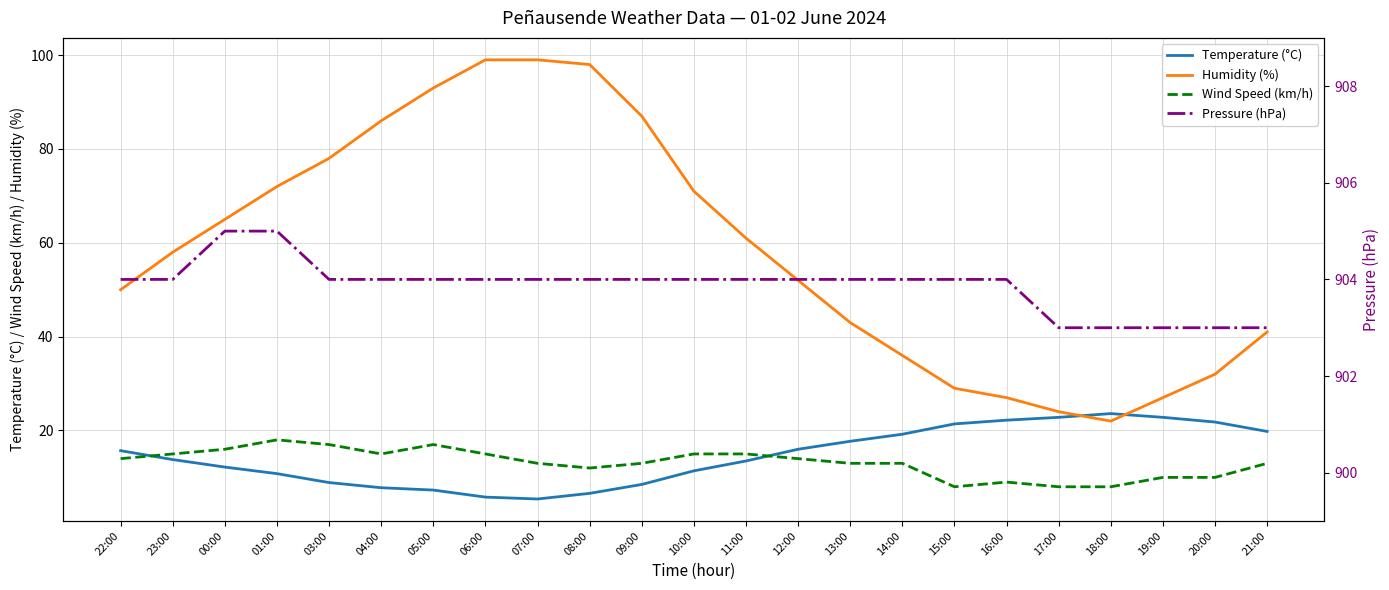

Reading left to right, list all the values displayed in this chart.

Temperature (°C): 15.7	13.8	12.2	10.8	8.9	7.8	7.3	5.8	5.4	6.6	8.5	11.4	13.5	16.0	17.7	19.2	21.4	22.2	22.8	23.6	22.8	21.8	19.8
Humidity (%): 50.0	58.0	65.0	72.0	78.0	86.0	93.0	99.0	99.0	98.0	87.0	71.0	61.0	52.0	43.0	36.0	29.0	27.0	24.0	22.0	27.0	32.0	41.0
Wind Speed (km/h): 14.0	15.0	16.0	18.0	17.0	15.0	17.0	15.0	13.0	12.0	13.0	15.0	15.0	14.0	13.0	13.0	8.0	9.0	8.0	8.0	10.0	10.0	13.0
Pressure (hPa): 904.0	904.0	905.0	905.0	904.0	904.0	904.0	904.0	904.0	904.0	904.0	904.0	904.0	904.0	904.0	904.0	904.0	904.0	903.0	903.0	903.0	903.0	903.0